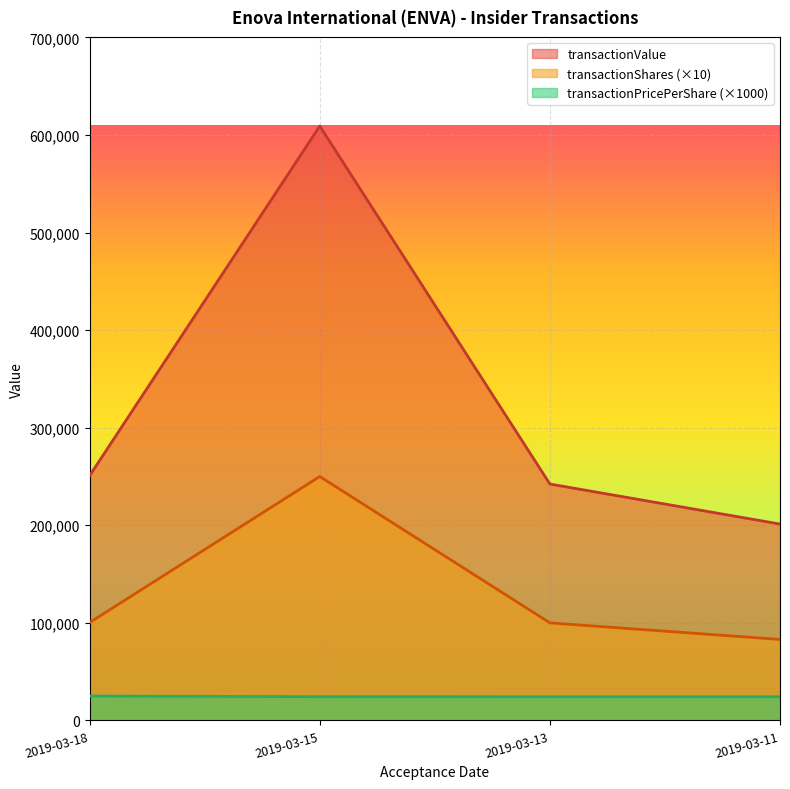

What are all the series names shown in the legend?

transactionValue, transactionShares (×10), transactionPricePerShare (×1000)